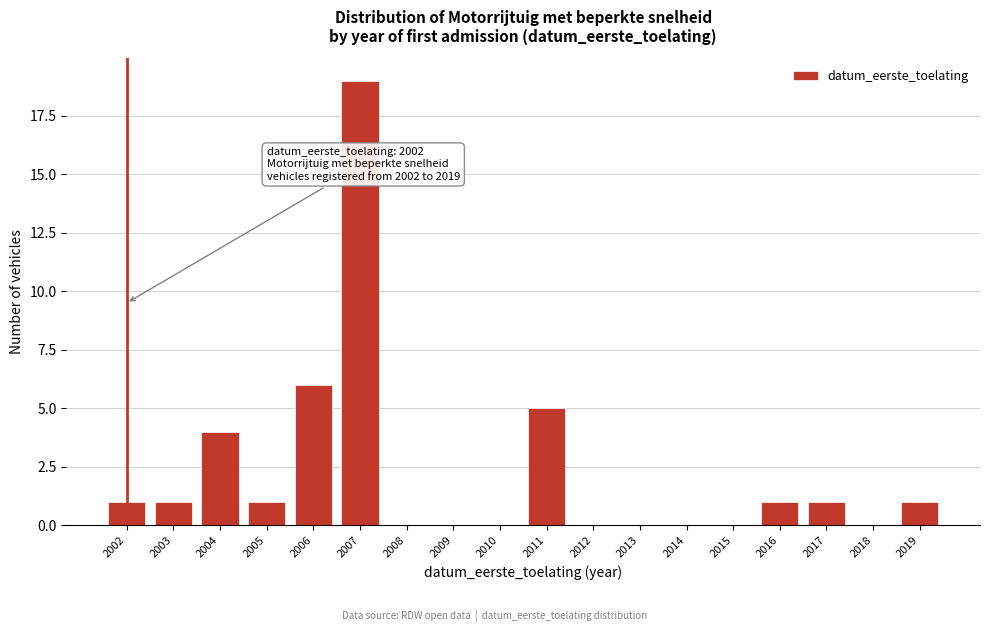

Reading left to right, list all the values displayed in this chart.

2002=1	2003=1	2004=4	2005=1	2006=6	2007=19	2008=0	2009=0	2010=0	2011=5	2012=0	2013=0	2014=0	2015=0	2016=1	2017=1	2018=0	2019=1